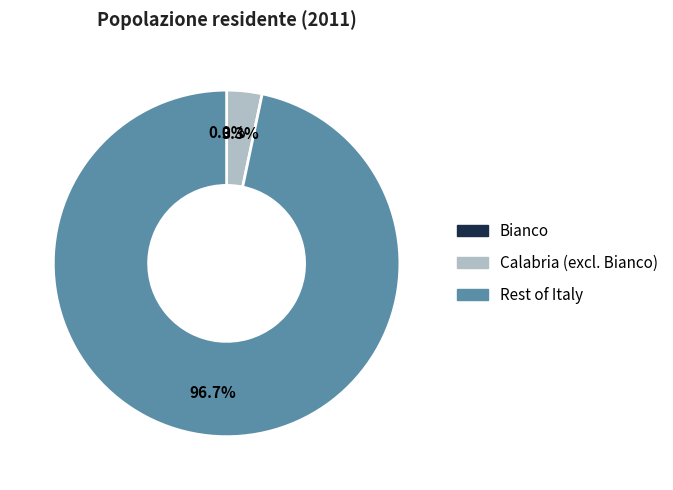

Does any single category account for the majority?

Yes